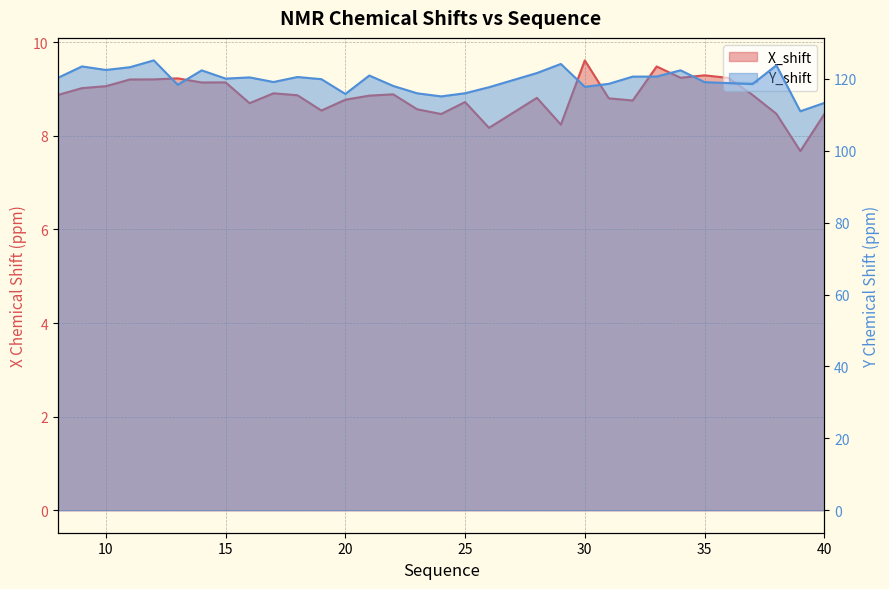

Where does the Y_shift series first go above 120?

8